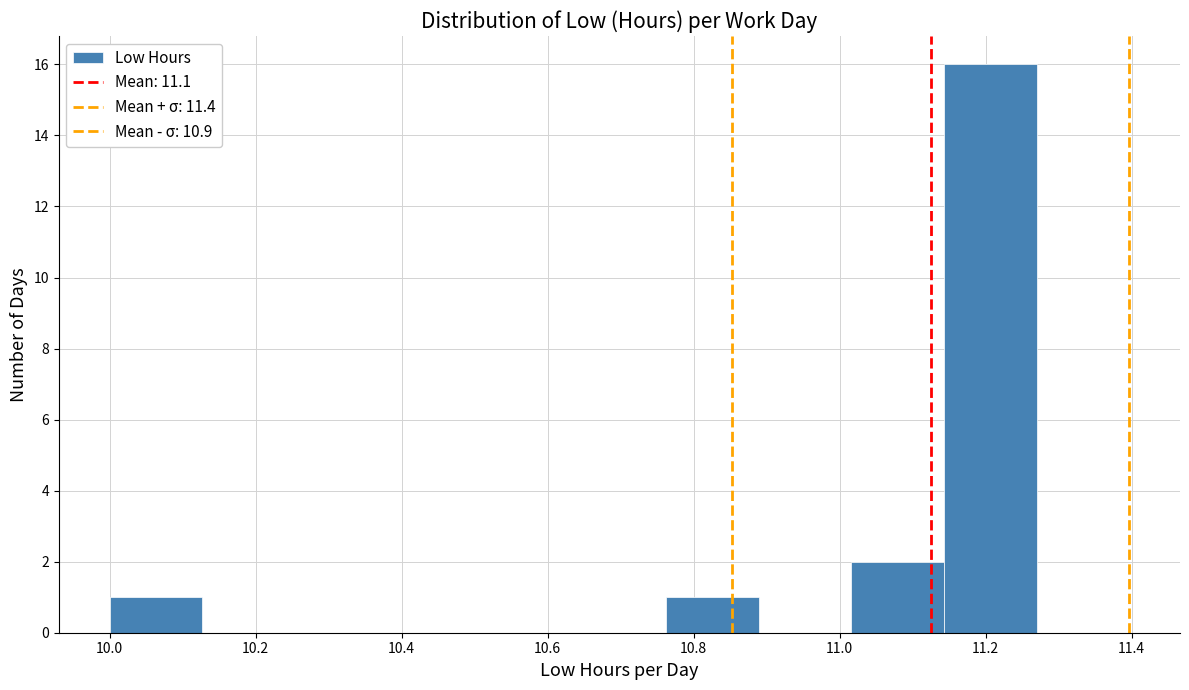

Which range on the x-axis has the tallest bar?

11.14 to 11.28